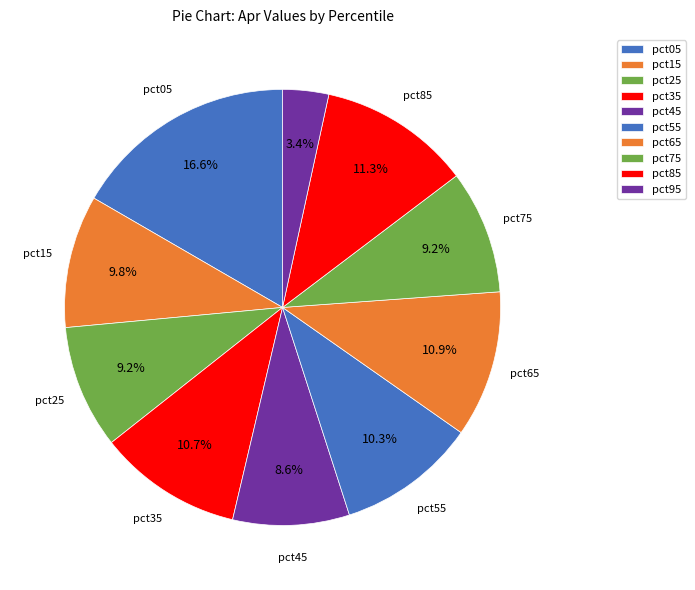

Which slice is the largest?

pct05